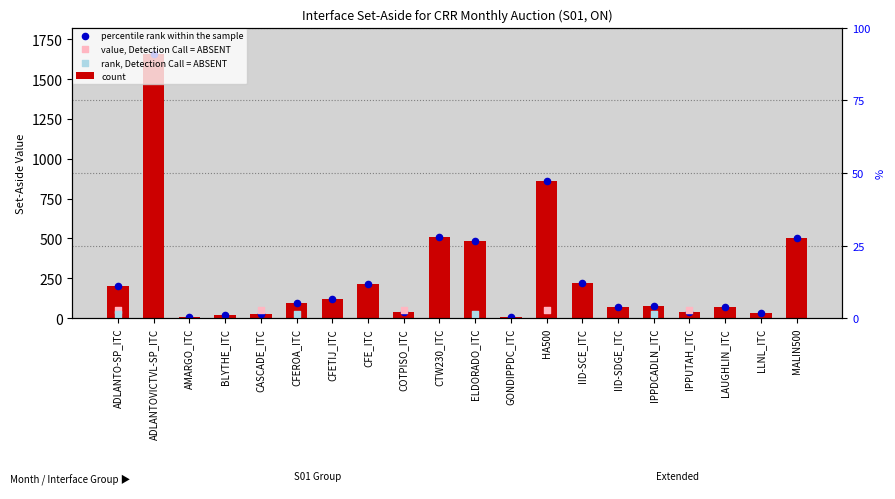

What is the change in value from ADLANTOVICTVL-SP_ITC to LAUGHLIN_ITC?

-1586.4